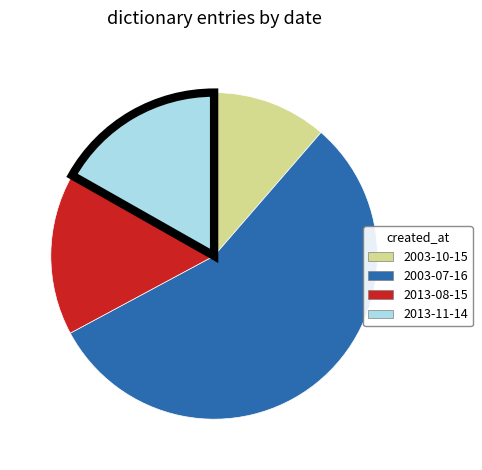

Is there any slice that represents more than half of the pie?

Yes